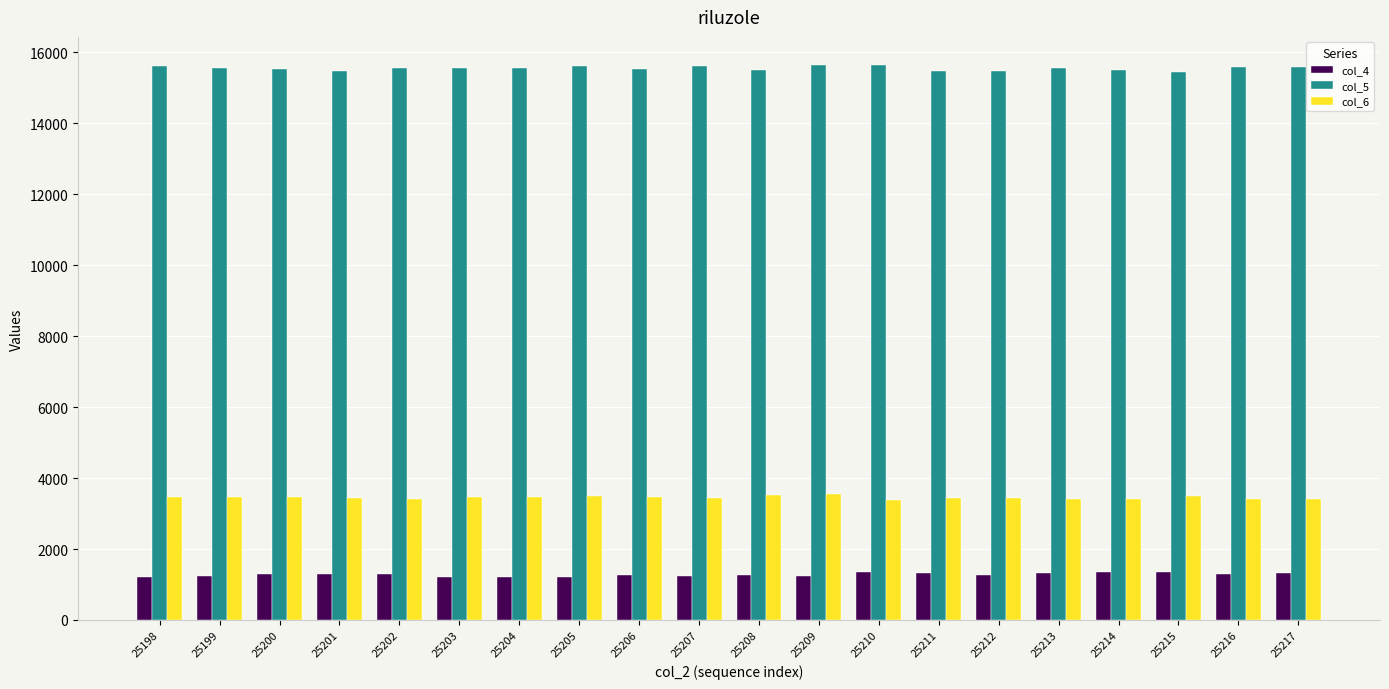

Rank the series by their average value, from lowest to highest.

col_4, col_6, col_5